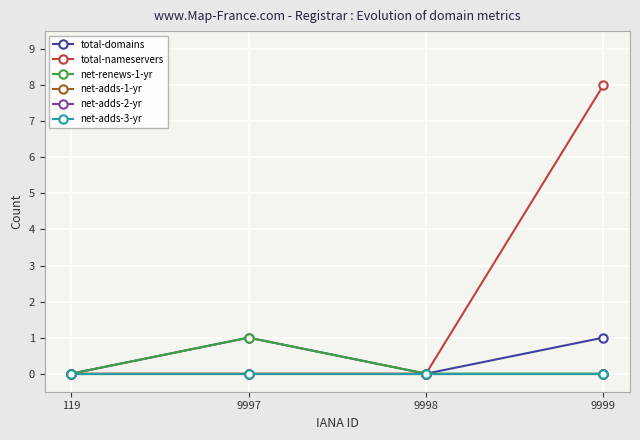

True or false: net-adds-1-yr and total-nameservers intersect in this chart.

False